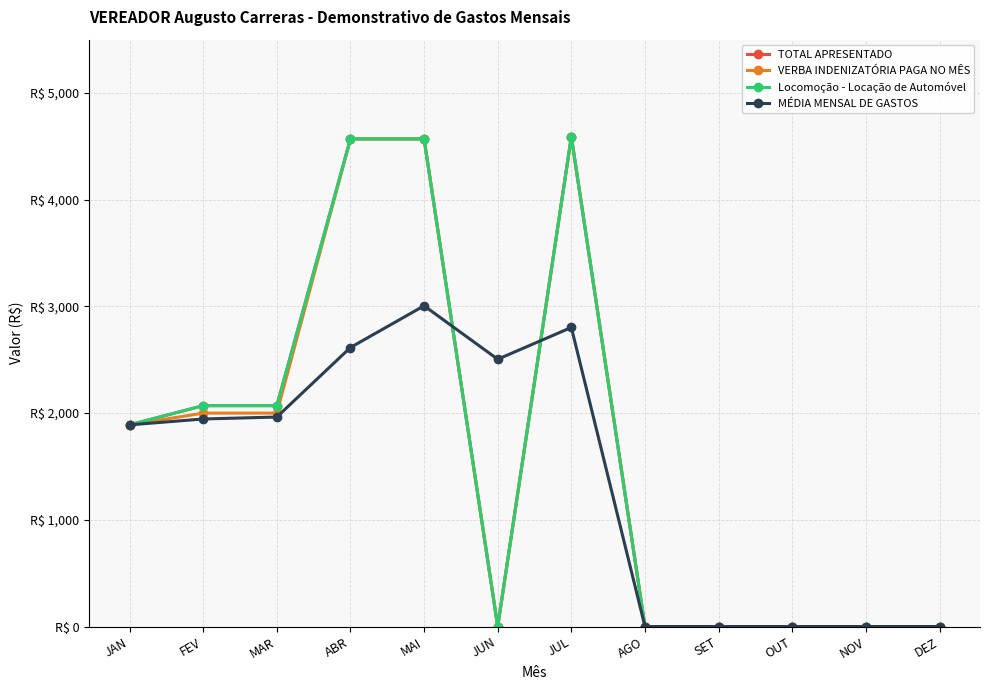

The Locomoção - Locação de Automóvel series shows 1022.5 at FEV. True or false?

False